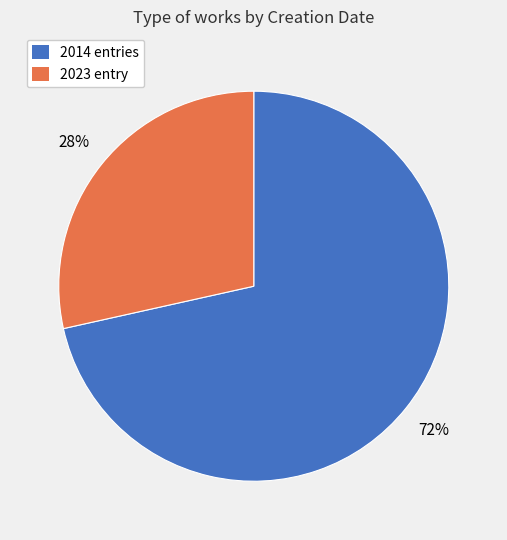

The 2014 entries slice represents 63% of the pie. True or false?

False